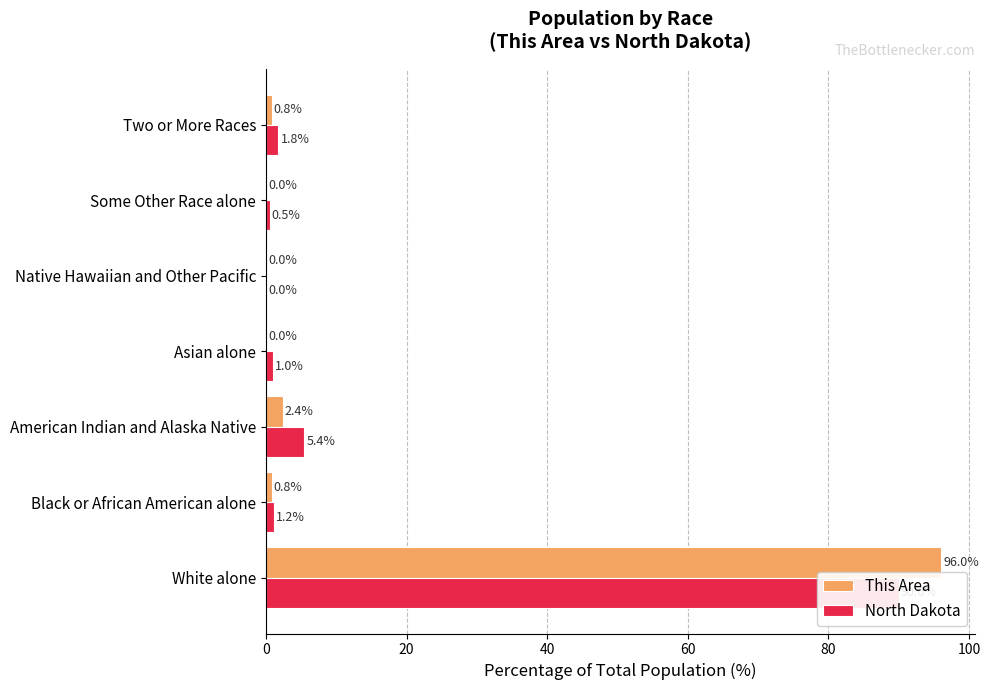

At how many categories does at least one series exceed 88?

1